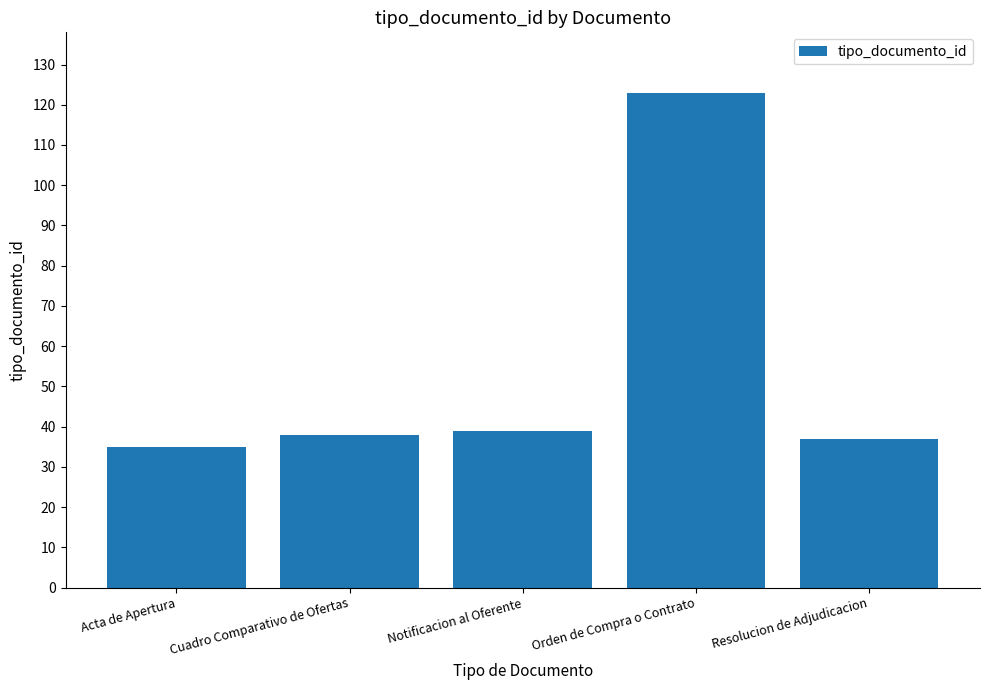

What is the sum of all values?

272